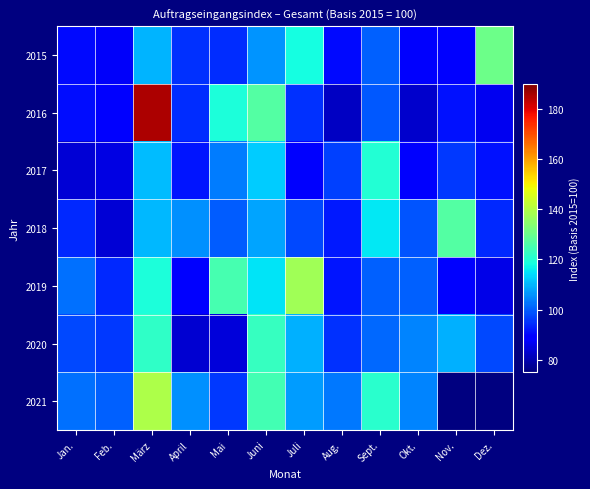

What is the total value across all series at Okt.?

666.7